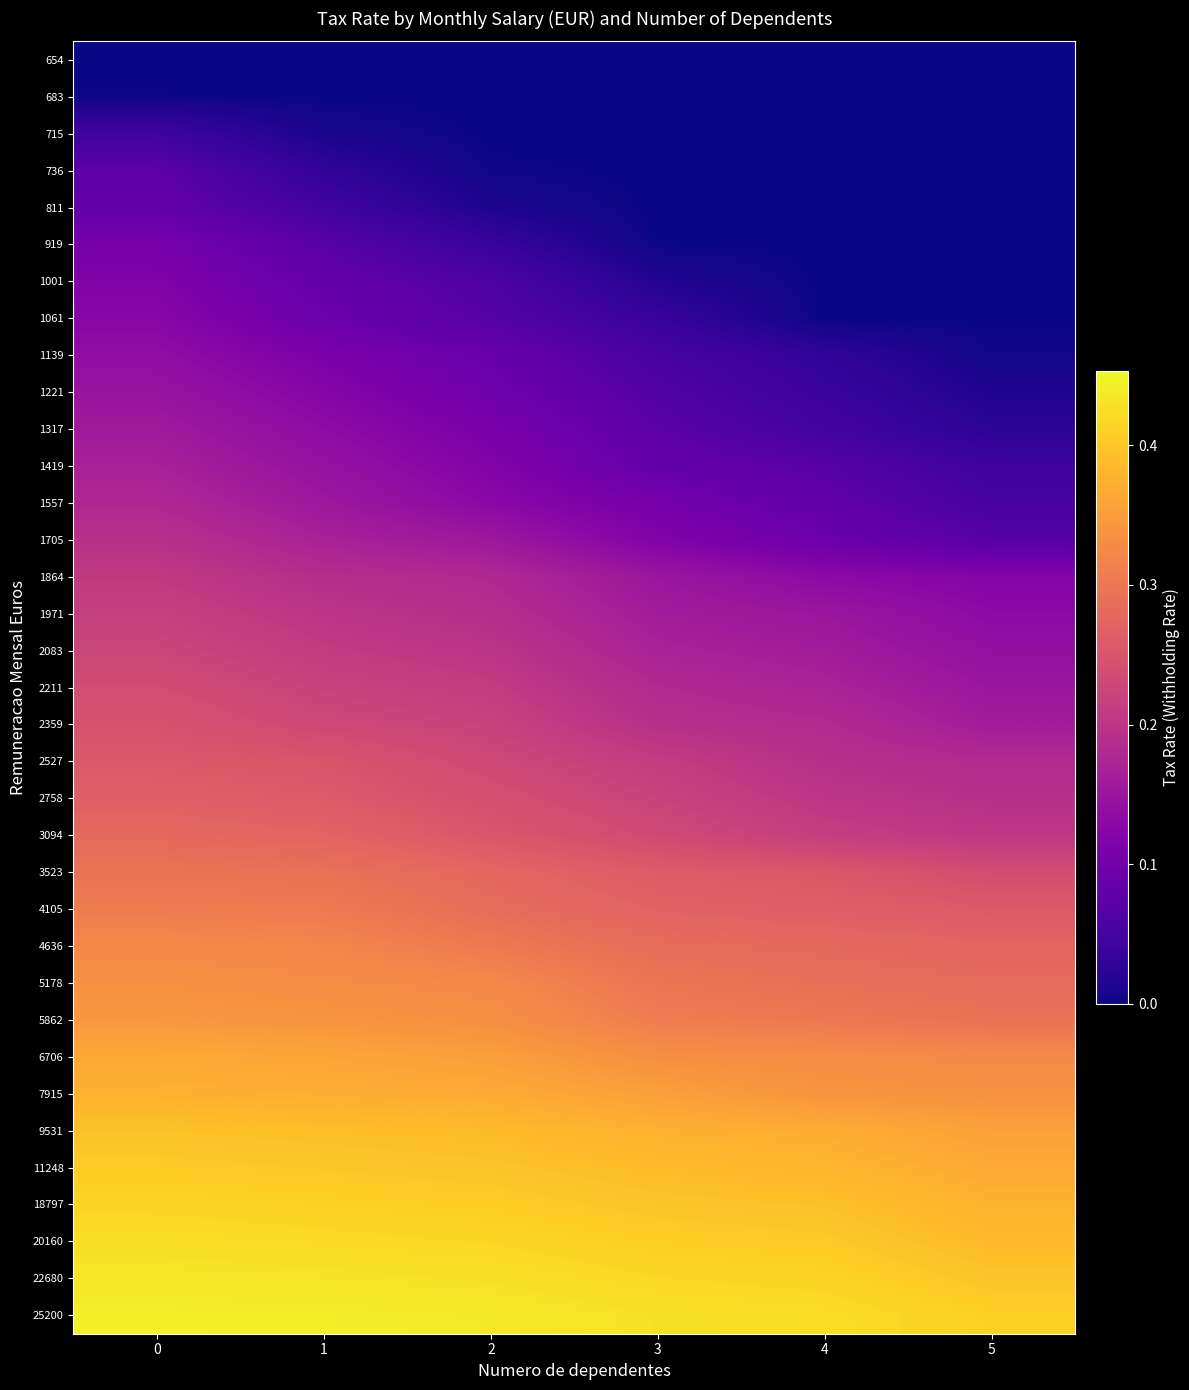

What is the total value across all series at 3?

6.6